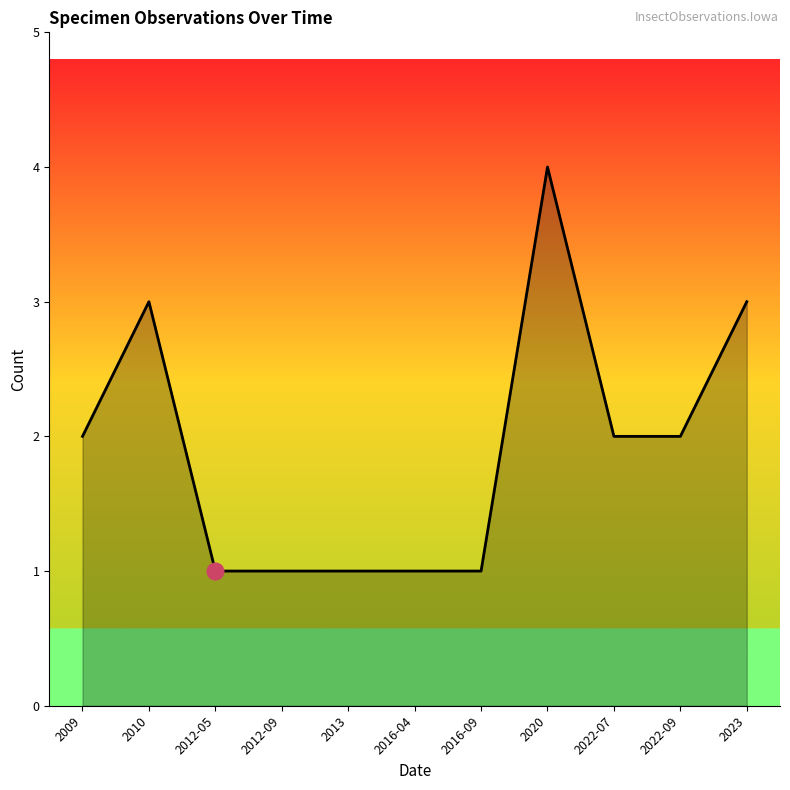

Between 2010 and 2012-09, which is larger?

2010